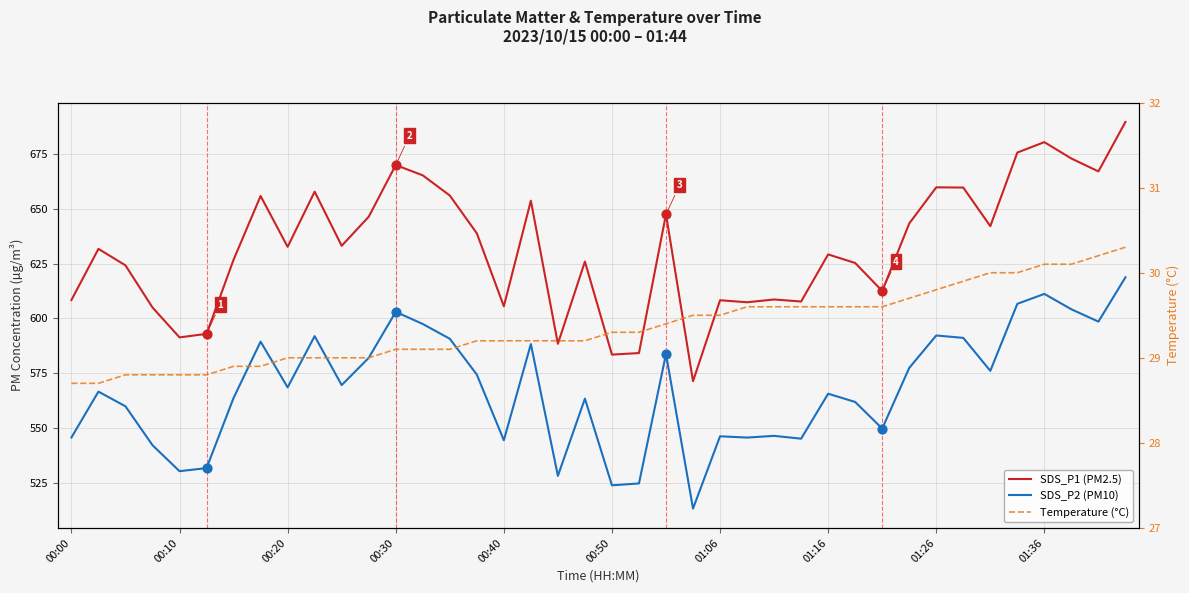

What is the total value across all series at 00:30?

1302.1